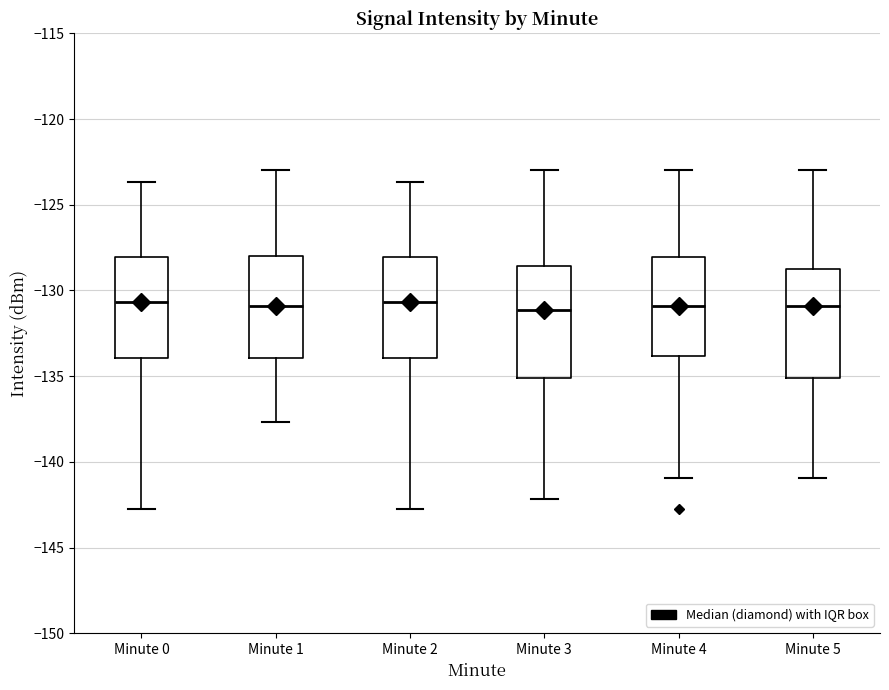

Reading left to right, read every box against the y-axis: the position of its median line, the range the box covers, and the ends of its whiskers. The values are not printed on the chart, so give them approximately, as read against the axis.

Minute 0: median -130.5, box -134.0 to -128.0, whiskers -143.0 to -123.5
Minute 1: median -131.0, box -134.0 to -128.0, whiskers -137.5 to -123.0
Minute 2: median -130.5, box -134.0 to -128.0, whiskers -143.0 to -123.5
Minute 3: median -131.0, box -135.0 to -128.5, whiskers -142.0 to -123.0
Minute 4: median -131.0, box -134.0 to -128.0, whiskers -141.0 to -123.0
Minute 5: median -131.0, box -135.0 to -129.0, whiskers -141.0 to -123.0